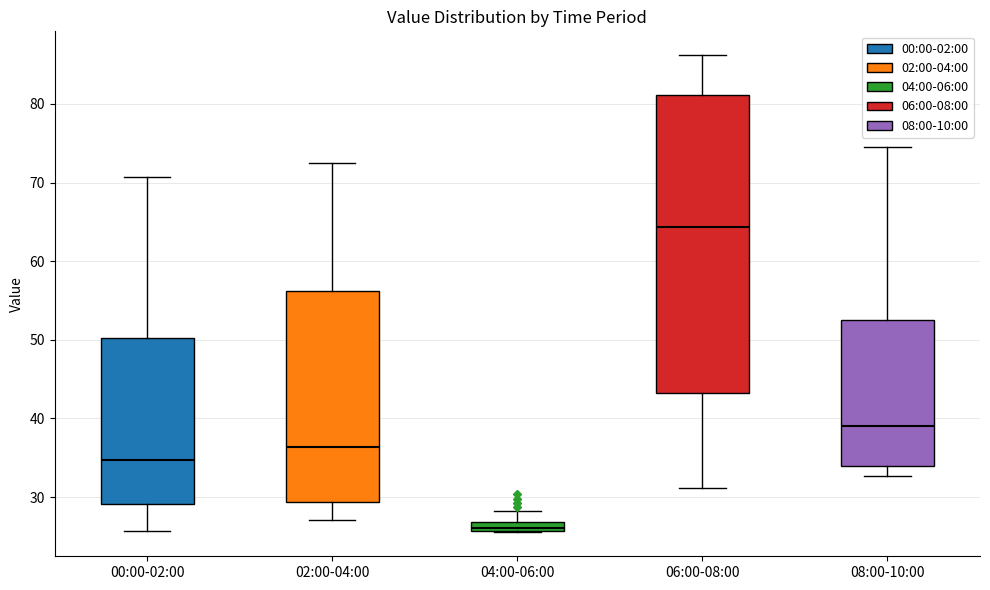

Comparing the boxes themselves (not the whiskers), which one is the tallest?

06:00-08:00